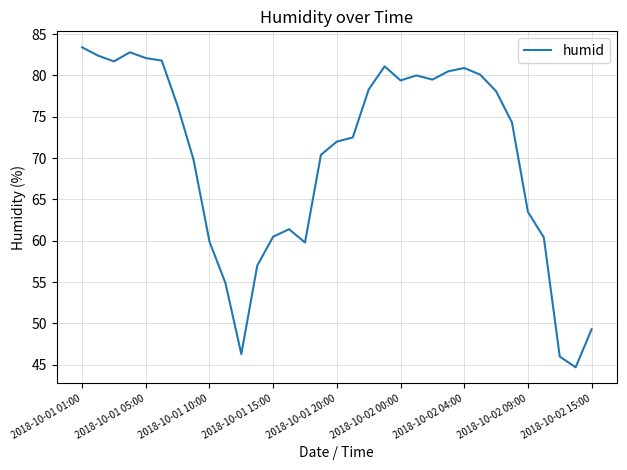

How many distinct data groups are displayed?

1